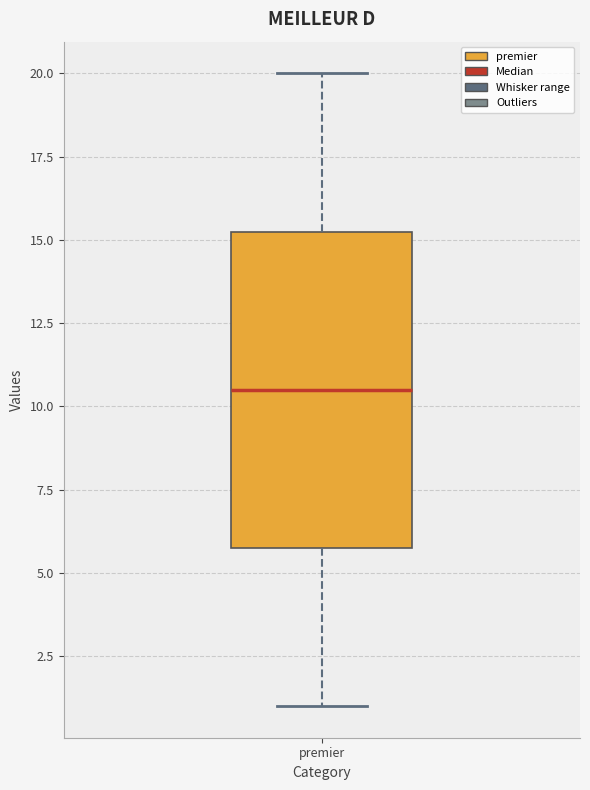

Transcribe this box plot: give where the median line is, the range the box spans, and where the two whiskers end, as read against the y-axis. The values are not printed on the chart, so give them approximately, as read against the axis.

median 10.5, box 6.0 to 15.5, whiskers 1.0 to 20.0